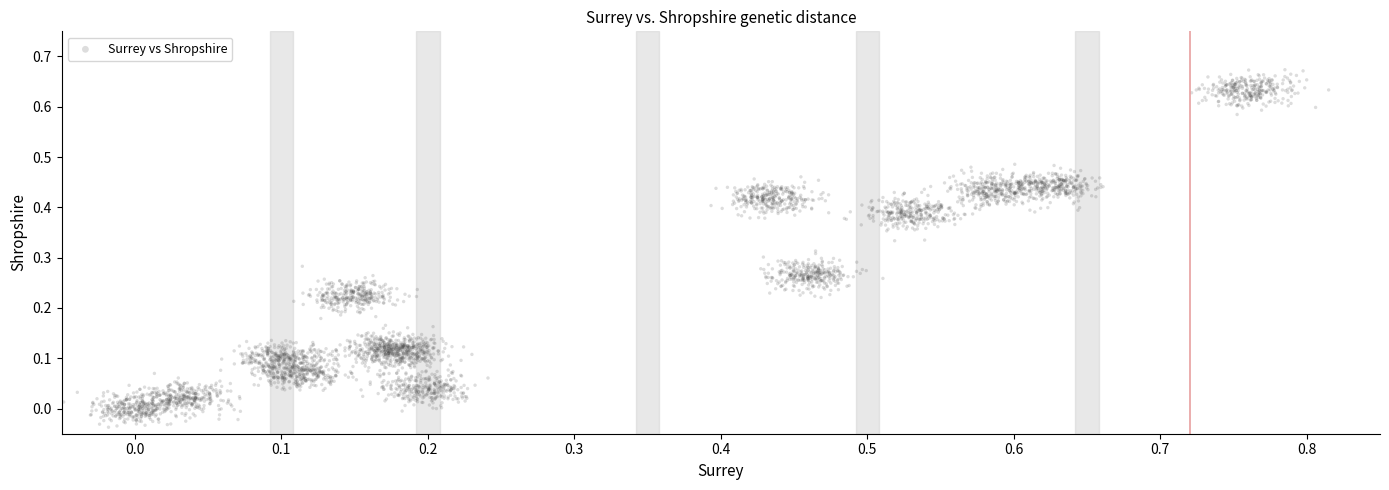

What is the range of X values (max minus min)?

0.9